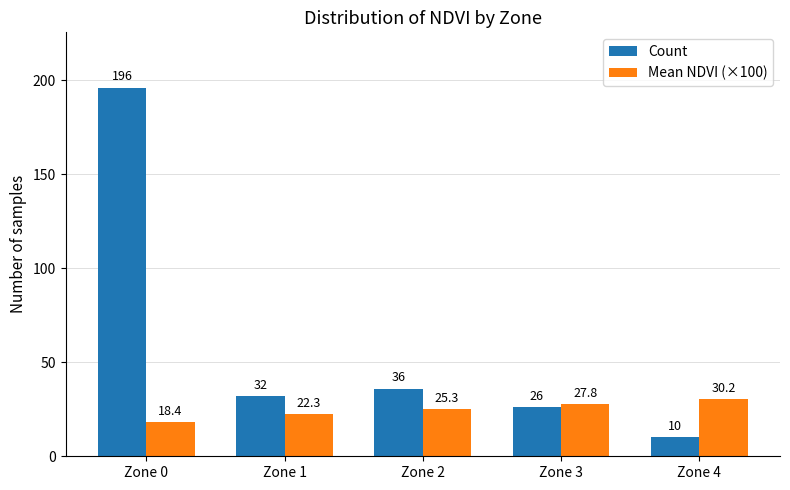

Reading left to right, extract all data points from this chart.

Count: 196.0	32.0	36.0	26.0	10.0
Mean NDVI (×100): 18.4	22.3	25.3	27.8	30.2